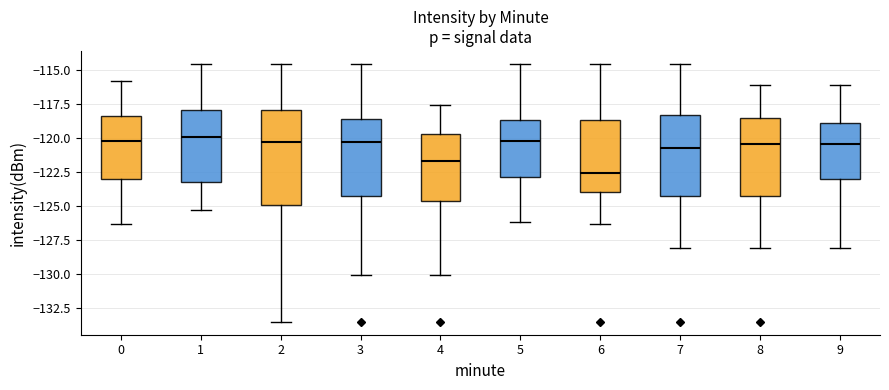

Where does the median line of the box at x = 9 sit on the y-axis? The values are not printed on the chart, so give them approximately, as read against the axis.

-120.5